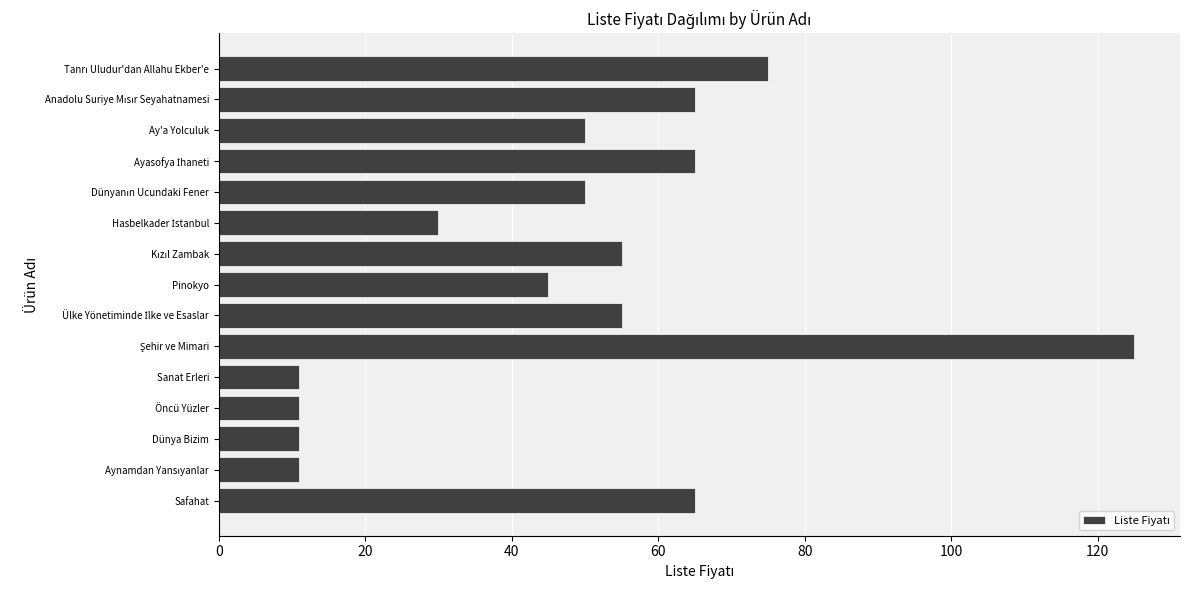

What is the minimum value shown in the chart?

11